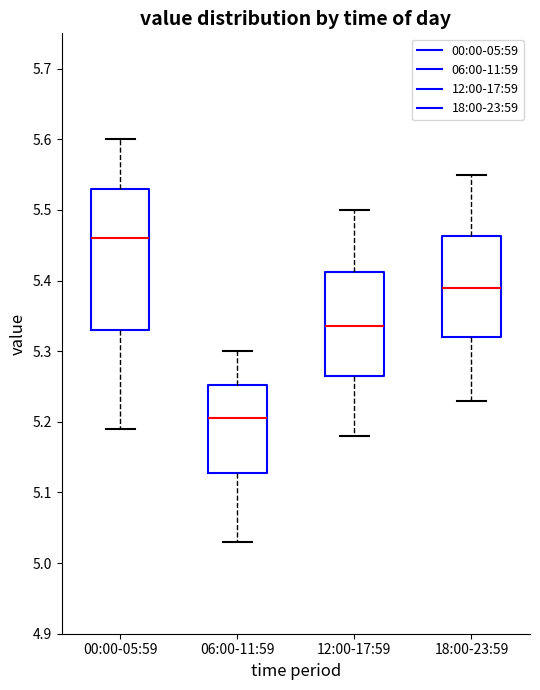

Where does the lower whisker of the box for 18:00-23:59 end on the y-axis? The values are not printed on the chart, so give them approximately, as read against the axis.

5.23